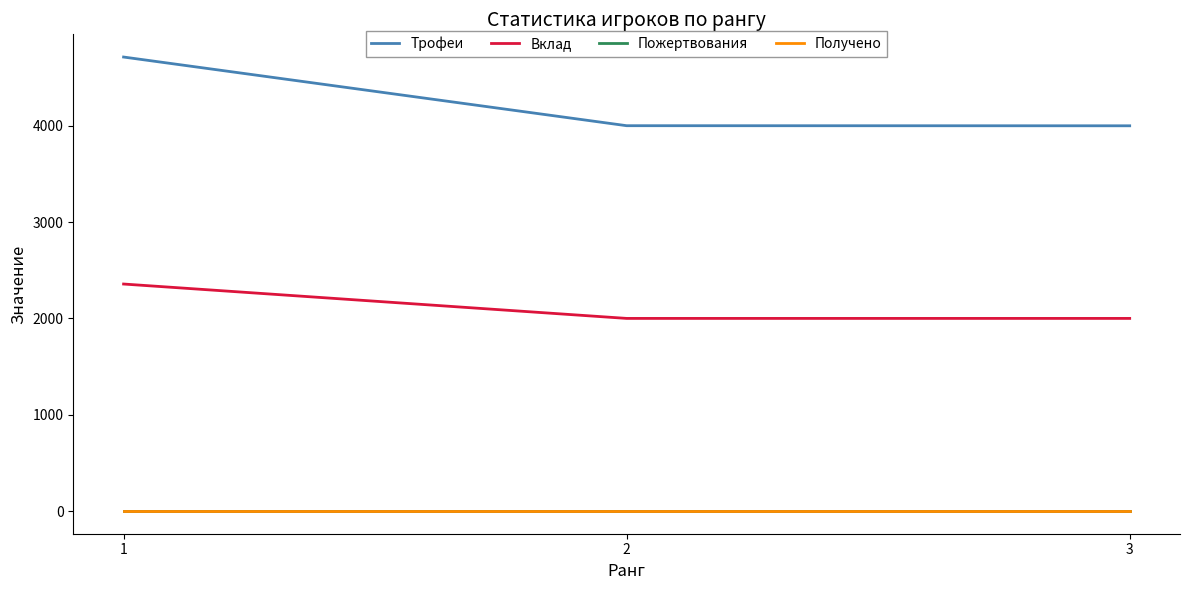

Is this an area chart (filled region under the line)?

No